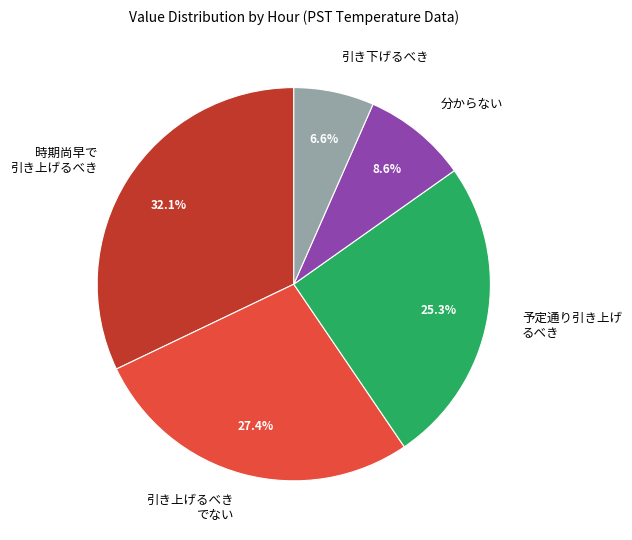

Which slice is the smallest?

引き下げるべき